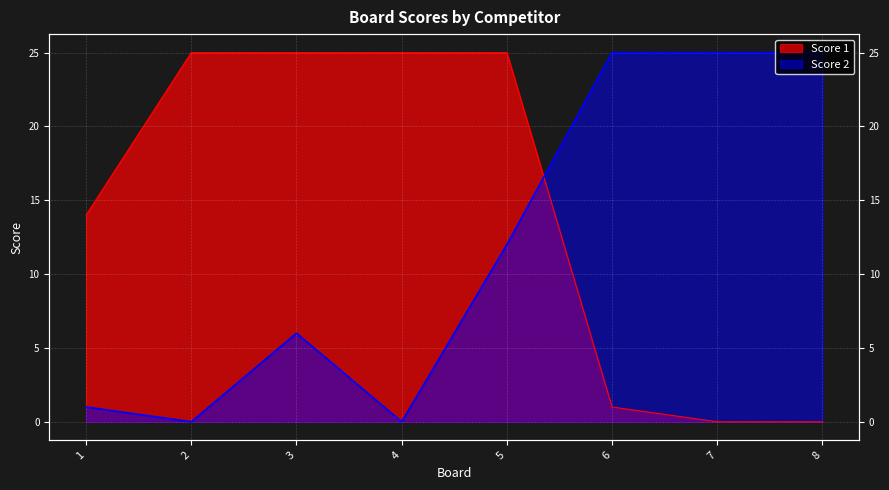

What is the difference between the second highest and minimum values in the Score 2 series?

25